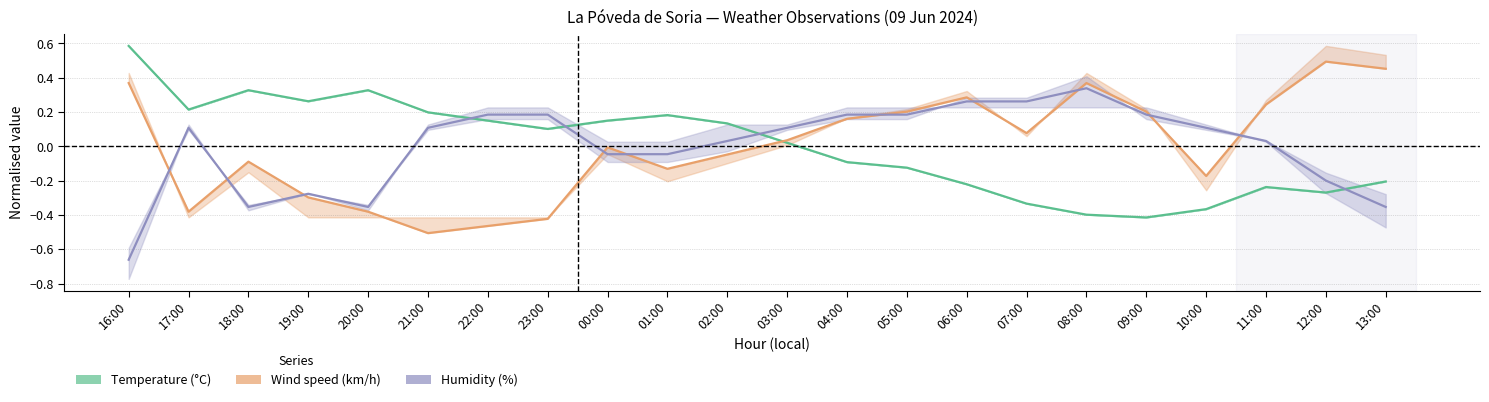

At which category is the sum across all series the highest?

06:00